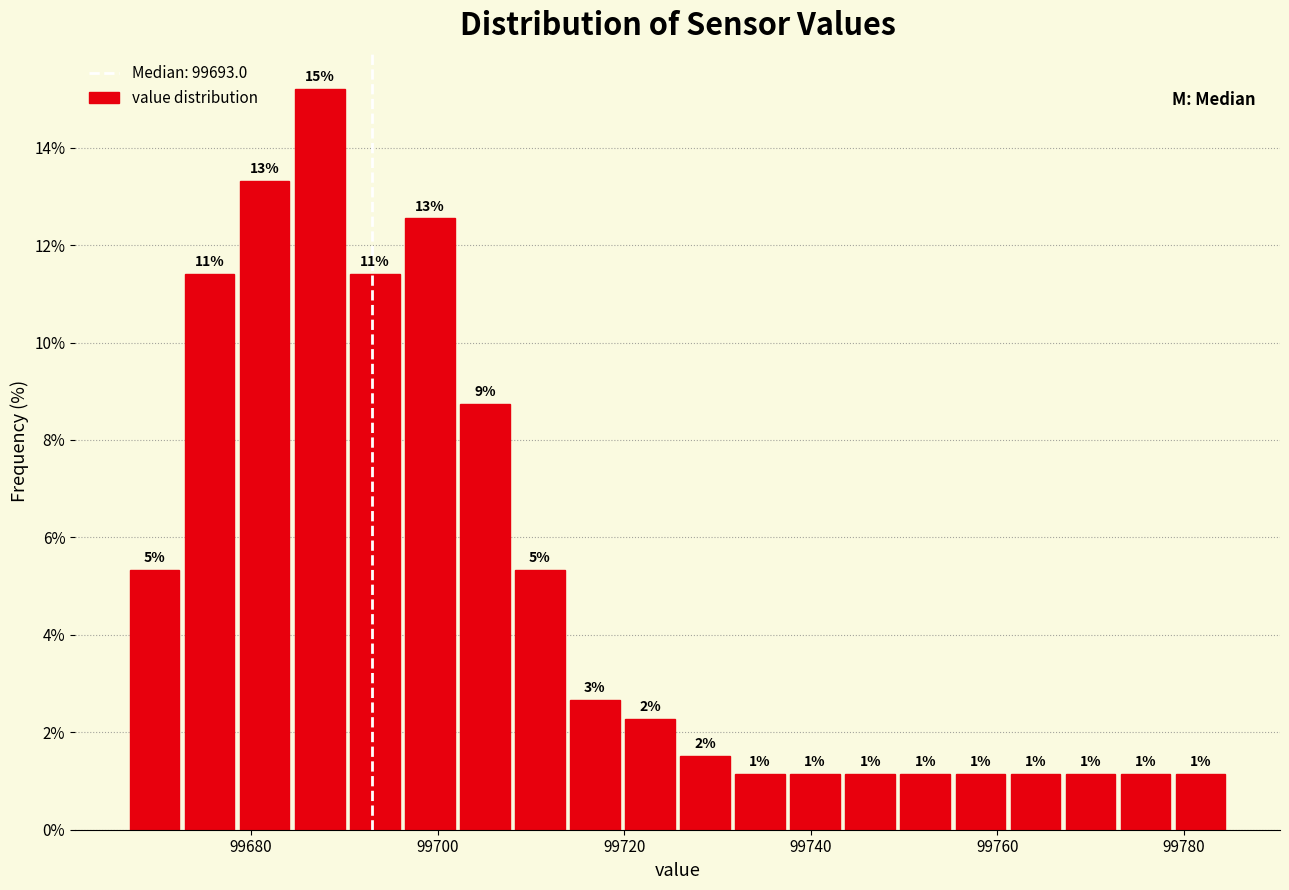

Read against the x-axis, roughly where is the centre of the tallest bar?

99688